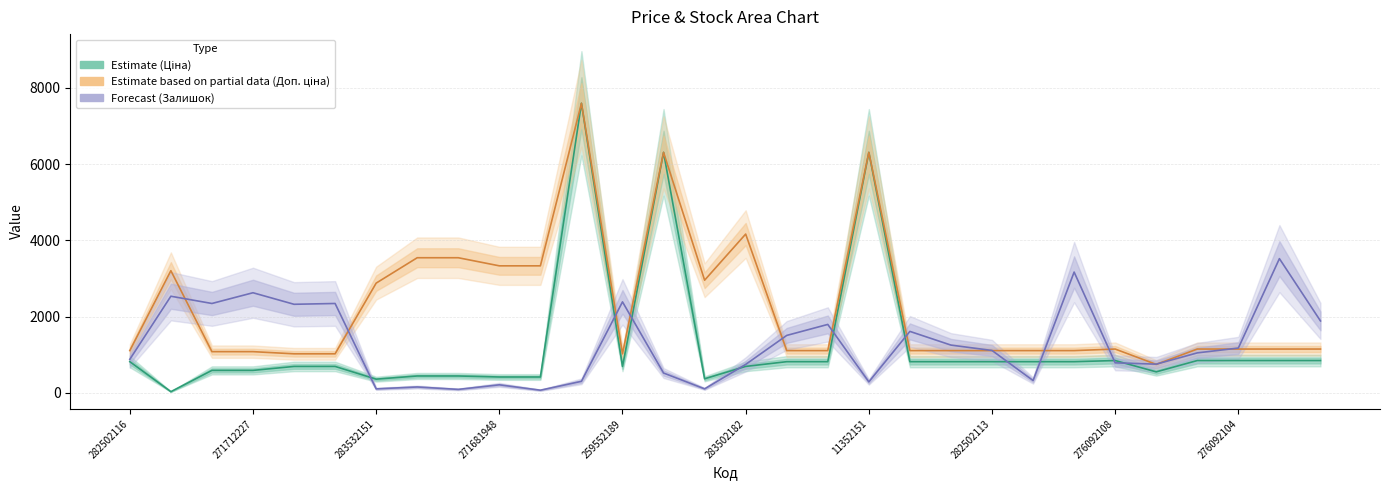

What is the value of the Estimate based on partial data (Доп. ціна) point at the 18th from the left?

1109.2